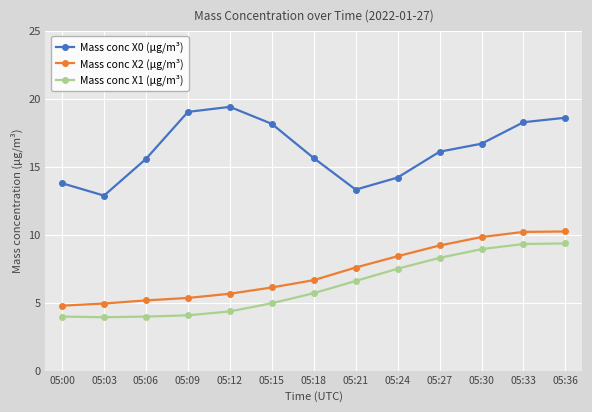

Where is the first local minimum for Mass conc X0 (μg/m³)?

05:03